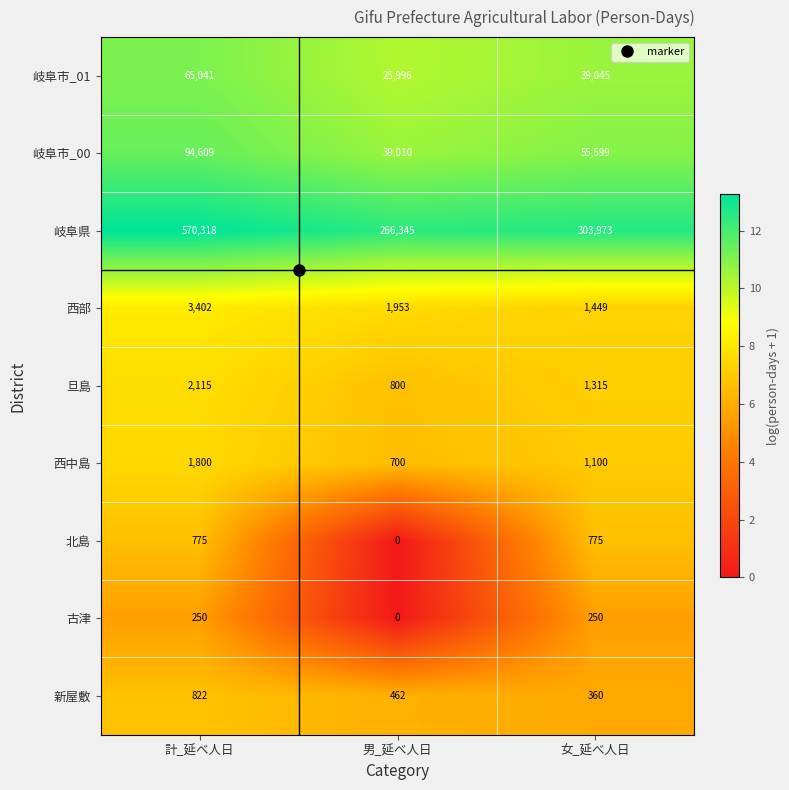

What is the spread (max minus min) of values at 女_延べ人日?

303723